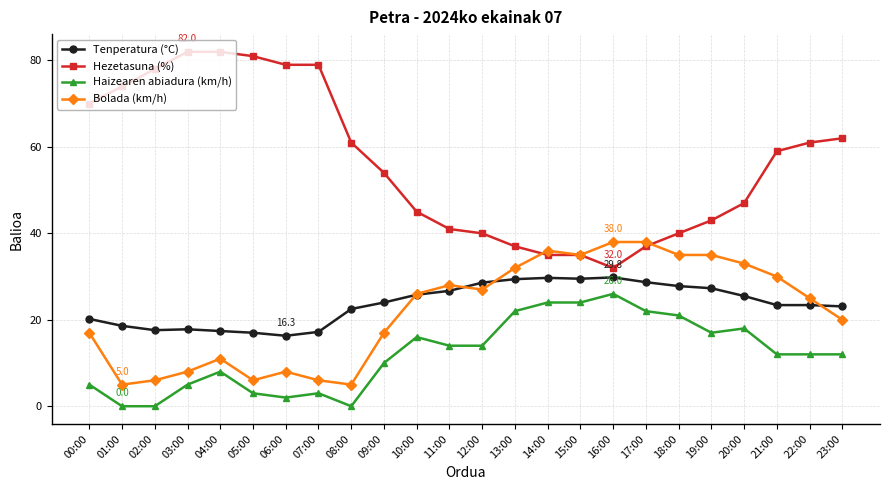

What is the label of the 22nd point from the right?

02:00